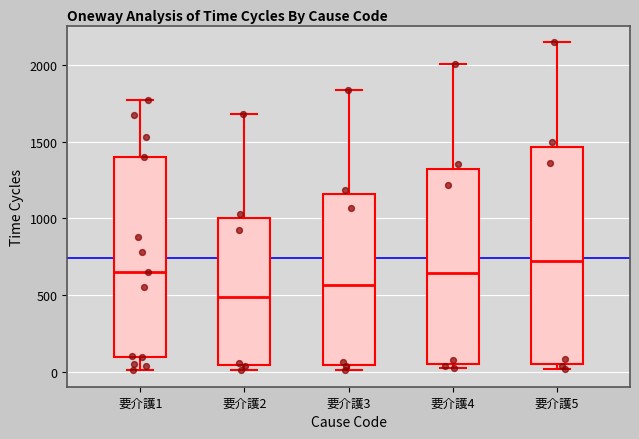

Where is the lower edge of the box for 要介護3 on the y-axis? The values are not printed on the chart, so give them approximately, as read against the axis.

50